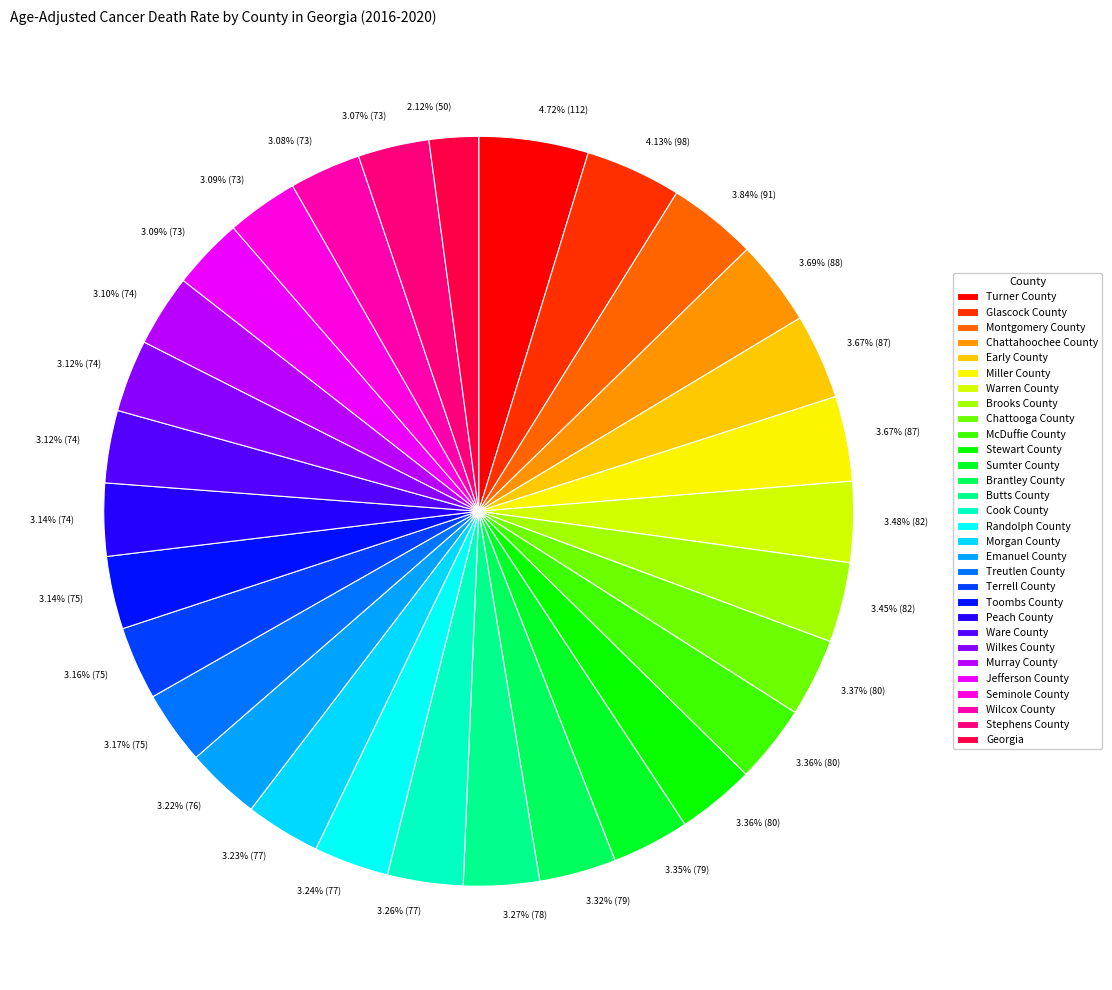

Approximately how many times larger is the value at Cook County compared to Glascock County?

0.8